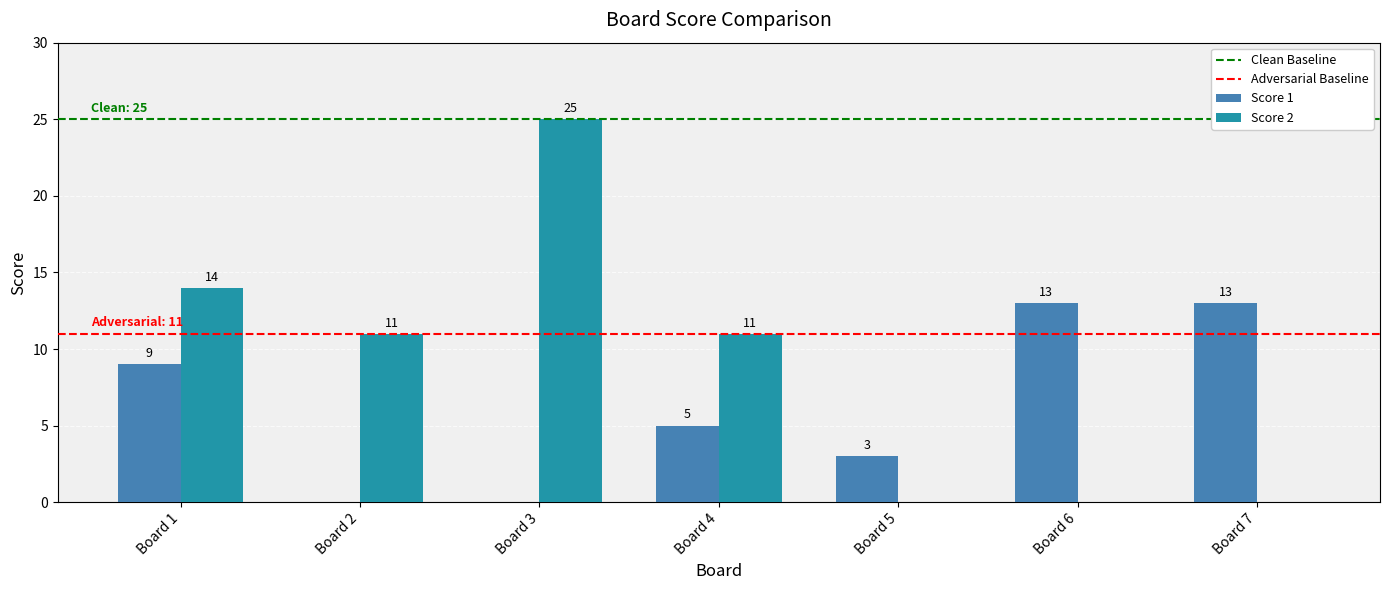

How many values in Score 2 are above zero?

4